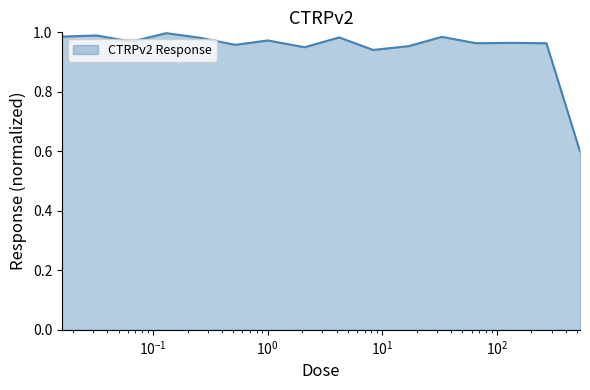

What is the difference between the maximum and minimum values?

0.4